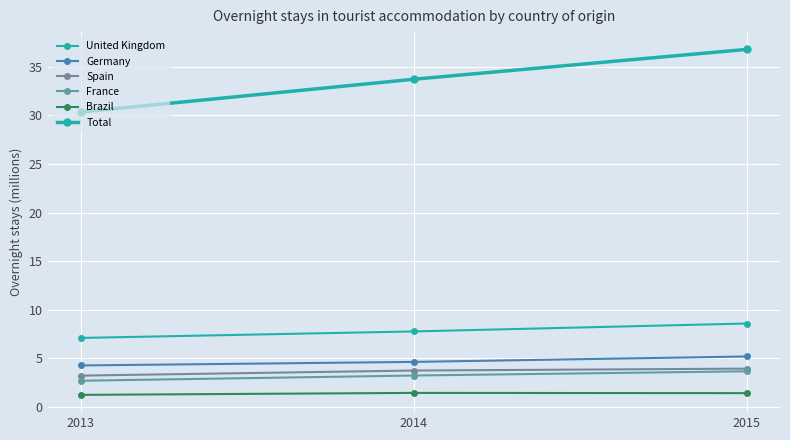

The France series shows 3.2 at 2014. True or false?

True